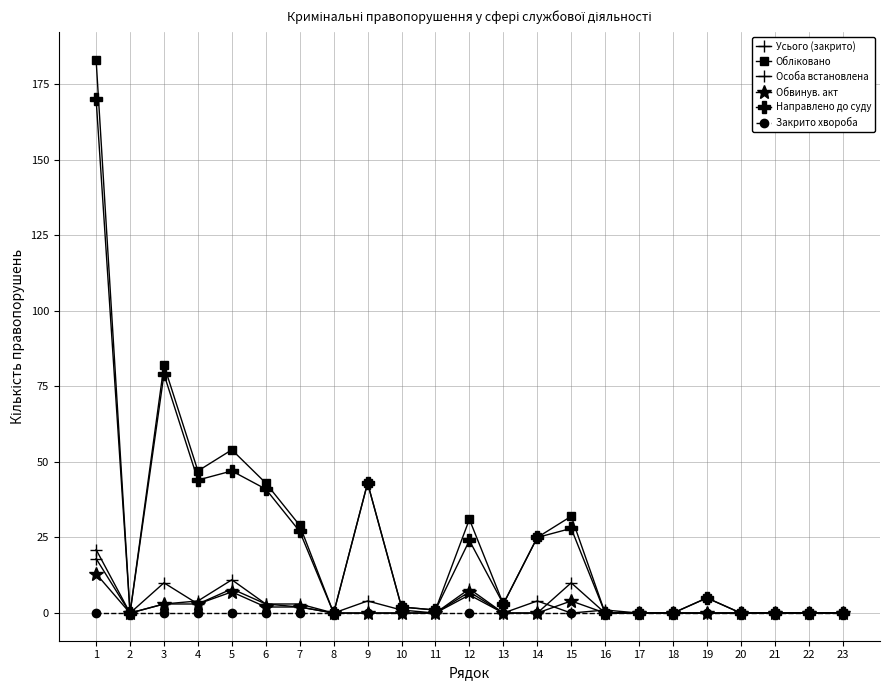

Reading left to right, extract all data points from this chart.

Усього (закрито): 18	0	3	4	11	3	2	0	4	1	0	6	0	4	0	1	0	0	0	0	0	0	0
Обліковано: 183	0	82	47	54	43	29	0	43	2	1	31	3	25	32	0	0	0	5	0	0	0	0
Особа встановлена: 21	0	10	3	8	3	3	0	0	0	0	8	0	0	10	0	0	0	0	0	0	0	0
Обвинув. акт: 13	0	3	3	7	2	2	0	0	0	0	7	0	0	4	0	0	0	0	0	0	0	0
Направлено до суду: 170	0	79	44	47	41	27	0	43	2	1	24	3	25	28	0	0	0	5	0	0	0	0
Закрито хвороба: 0	0	0	0	0	0	0	0	0	0	0	0	0	0	0	0	0	0	0	0	0	0	0